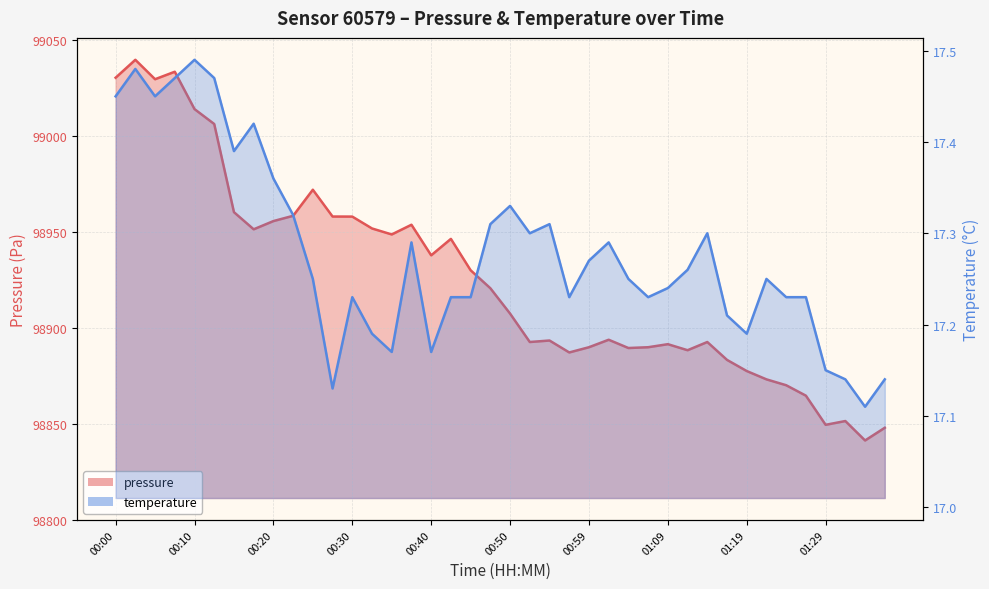

The temperature series shows 7.5 at 01:17. True or false?

False